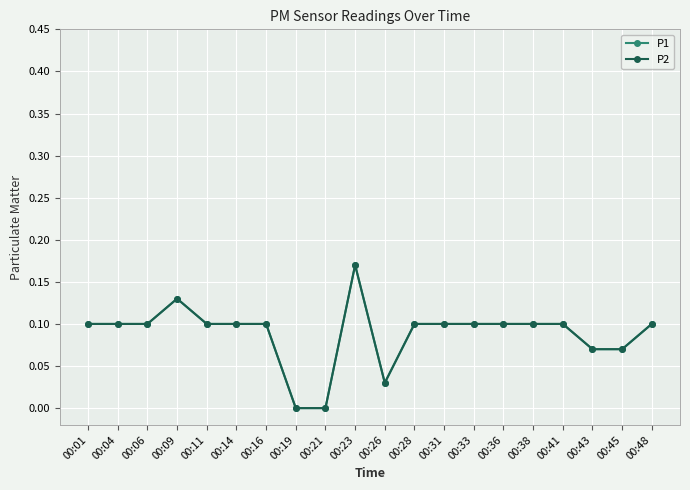

True or false: P1 has a value of 0.1 at 00:38.

True